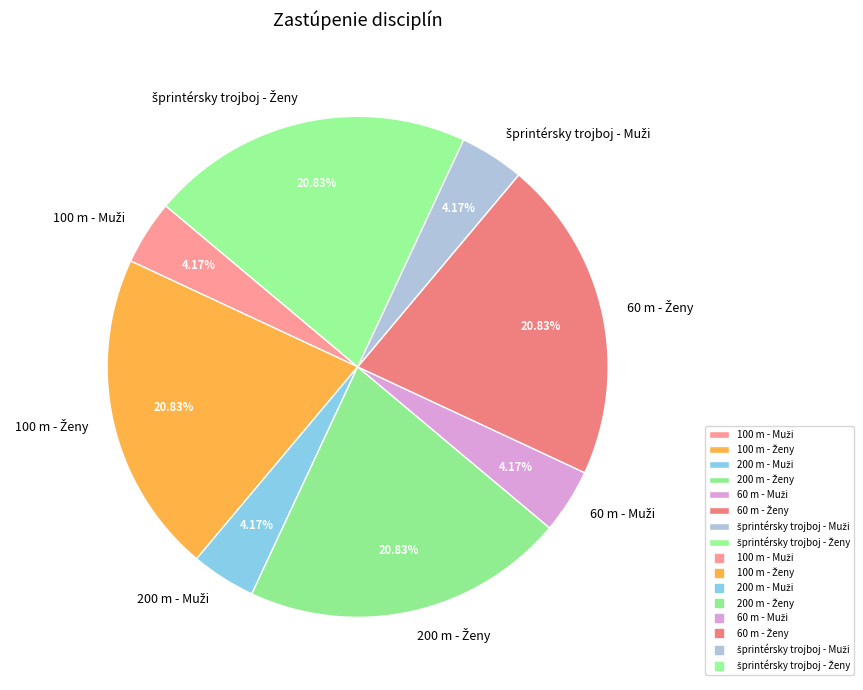

Does any single category account for the majority?

No